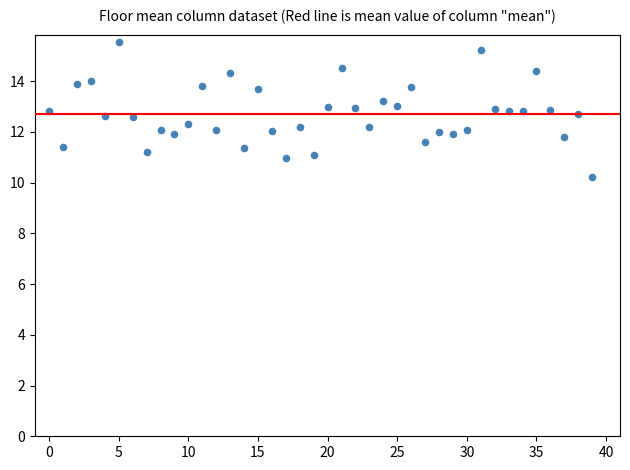

What is the range of Y values (max minus min)?

5.3